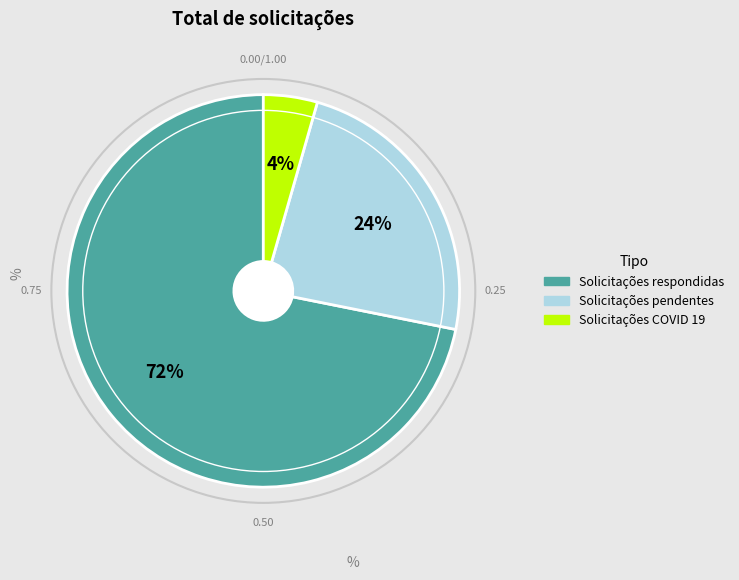

Approximately how many times larger is the value at Solicitações pendentes compared to Solicitações respondidas?

0.3